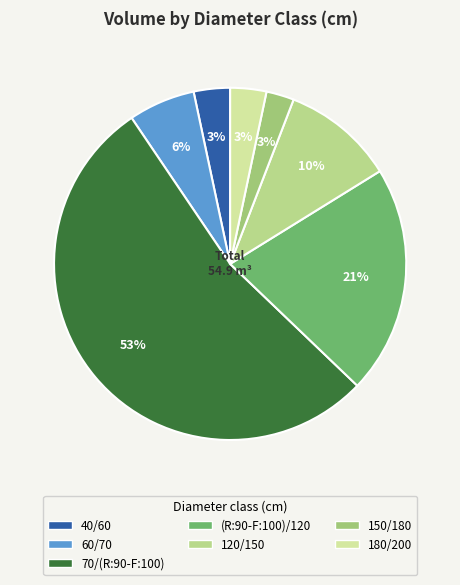

What is the largest slice in the pie chart?

70/(R:90-F:100)